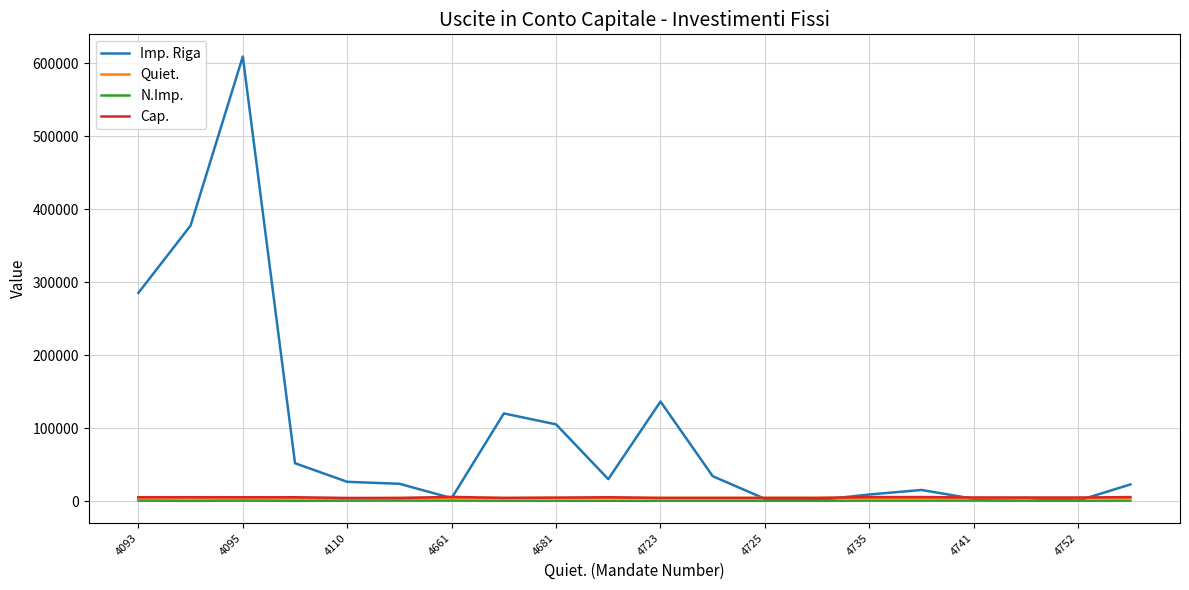

Which series has the largest total across all categories?

Imp. Riga